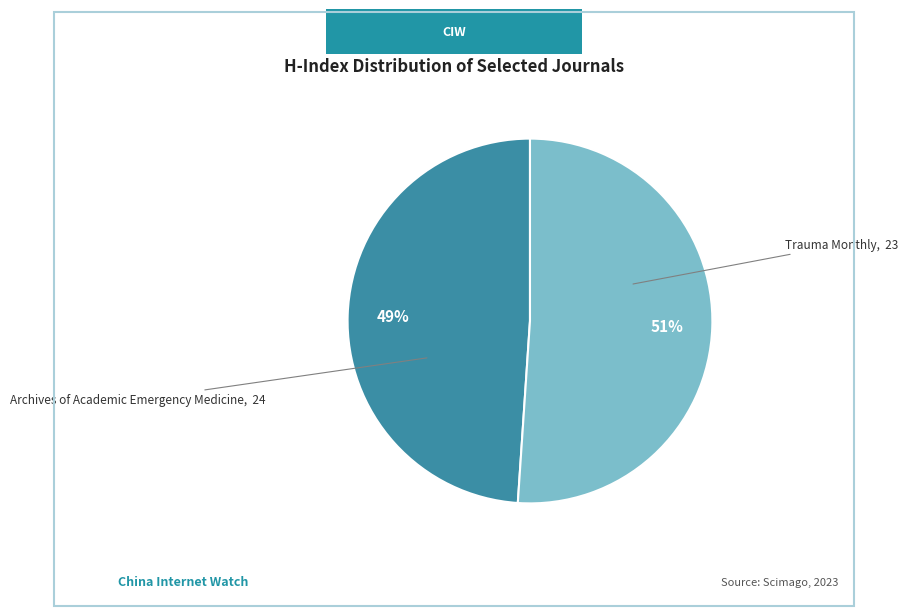

To the nearest percent, what is the difference between the largest and smallest slice percentages?

2%